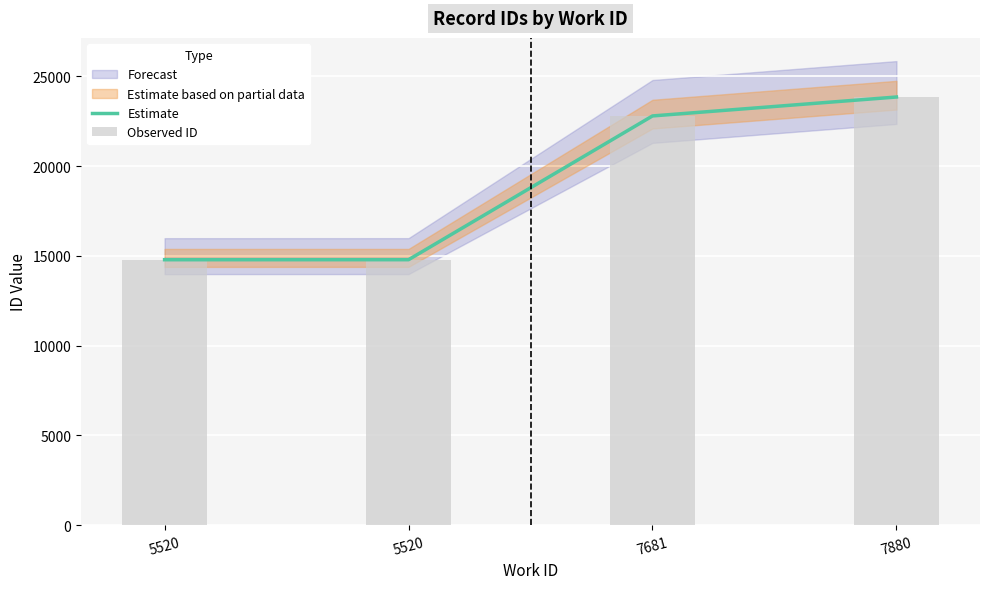

Reading right to left, what are all the values shown in this chart?

Estimate: 7880=23843	7681=22789	5520=14783	5520=14782
Observed ID: 7880=23843	7681=22789	5520=14783	5520=14782